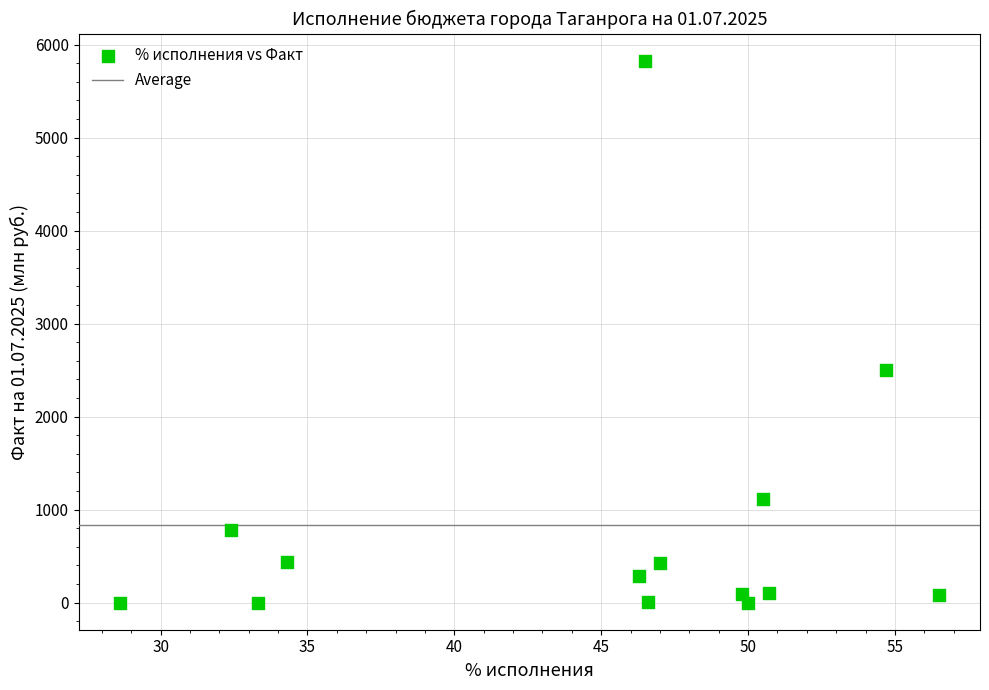

What is the range of X values (max minus min)?

27.9